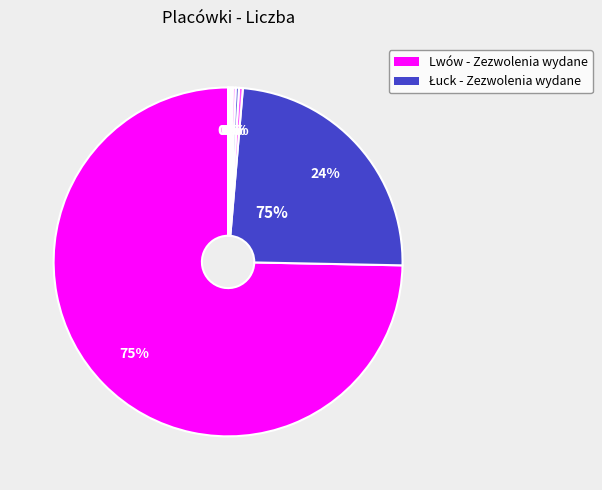

What is the ratio of the value at Lwów - Zezwolenia cofnięte to the value at Łuck - Zezwolenia unieważnione?

1.4